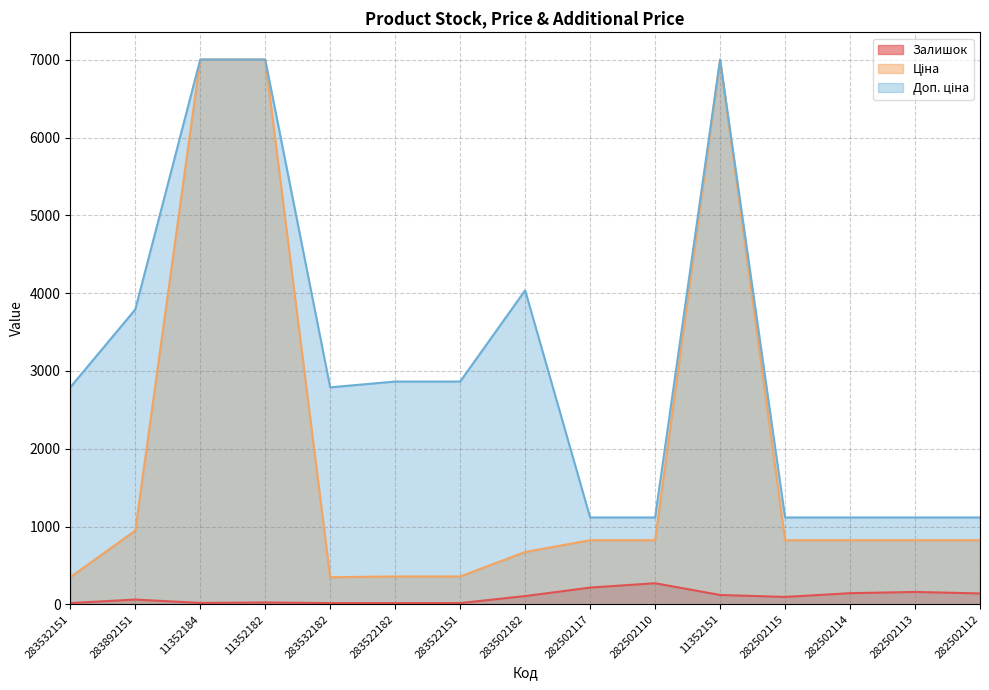

What is the sum of all Доп. ціна values?

46838.9